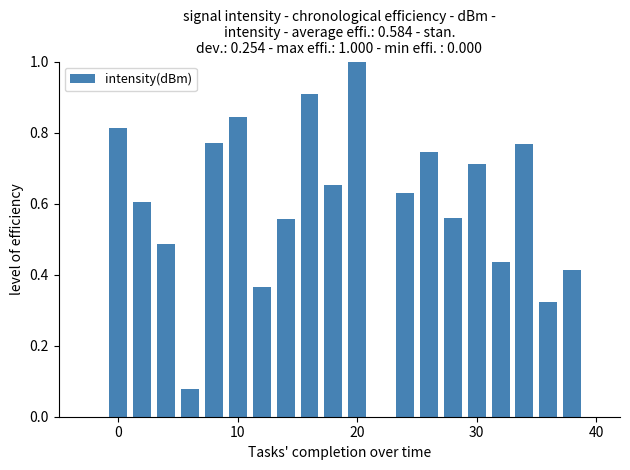

What is the greatest value displayed?

1.0